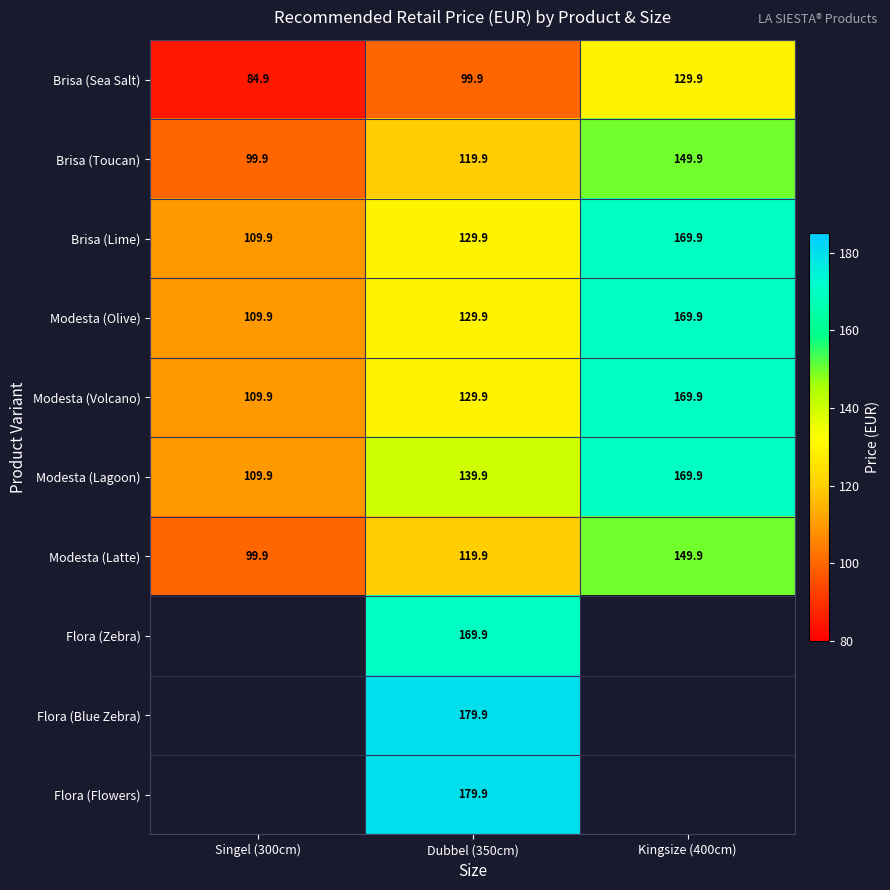

What is the sum of the Brisa (Lime) values at Kingsize (400cm) and Singel (300cm)?

279.8